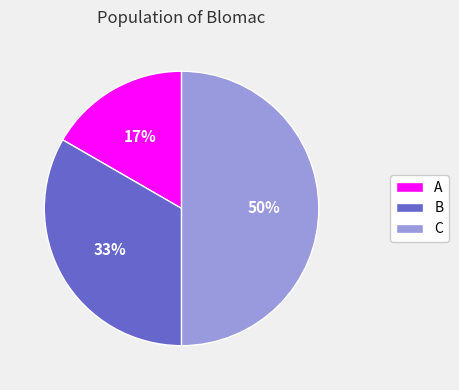

Combined, do B and C account for over 50%?

Yes